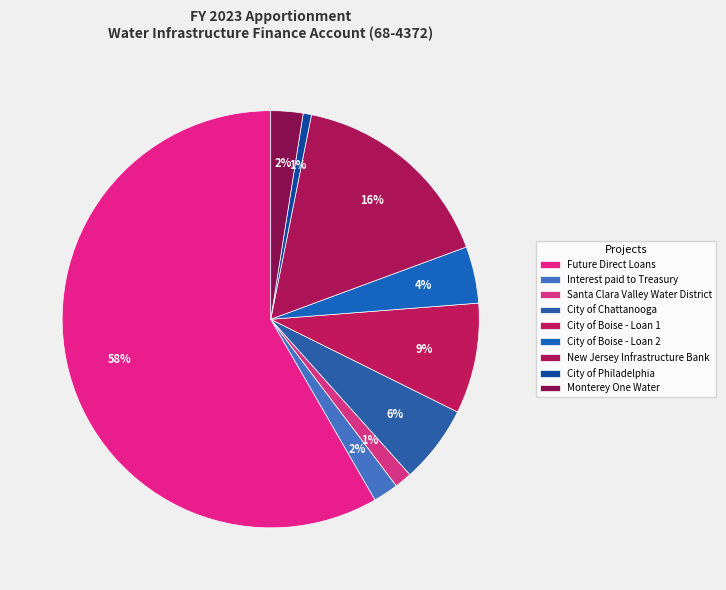

To the nearest percent, what is the difference between the largest and smallest slice percentages?

58%